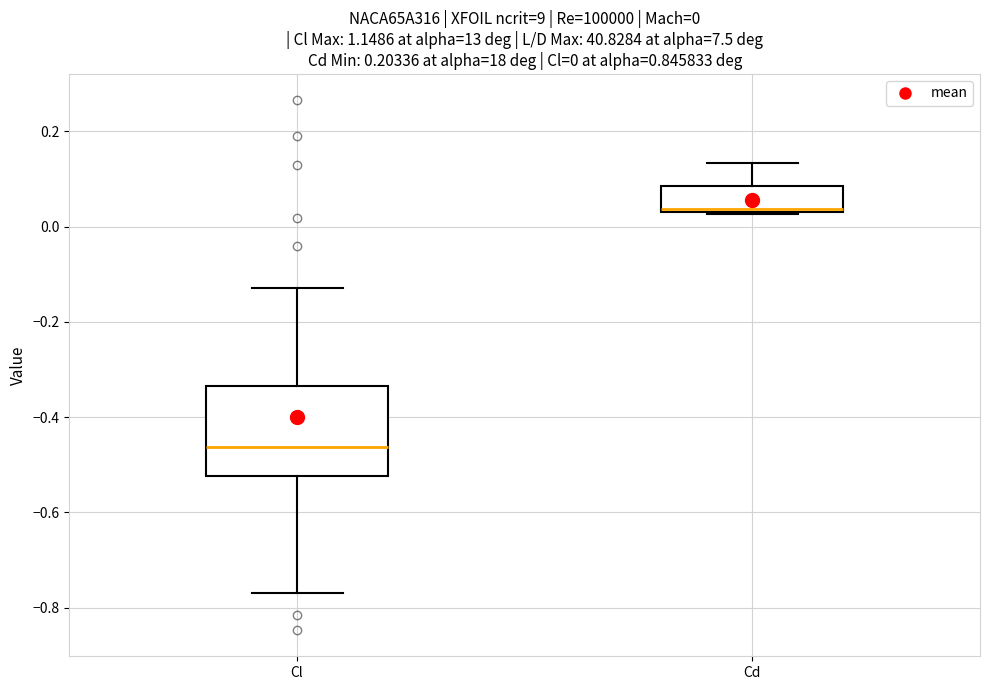

Comparing the boxes themselves (not the whiskers), which one is the tallest?

Cl